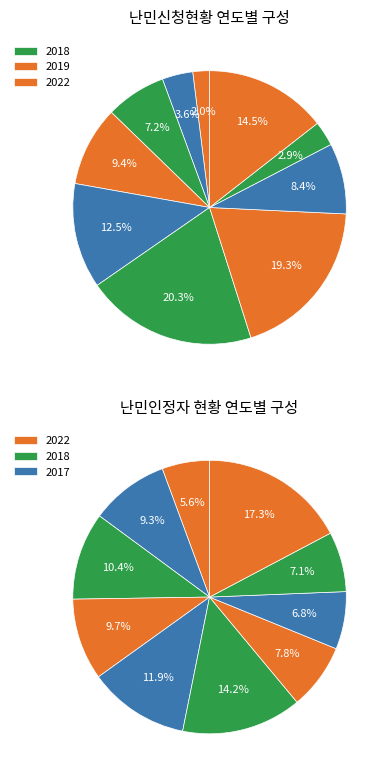

Combined, do 2021 and 2013 account for over 50%?

No